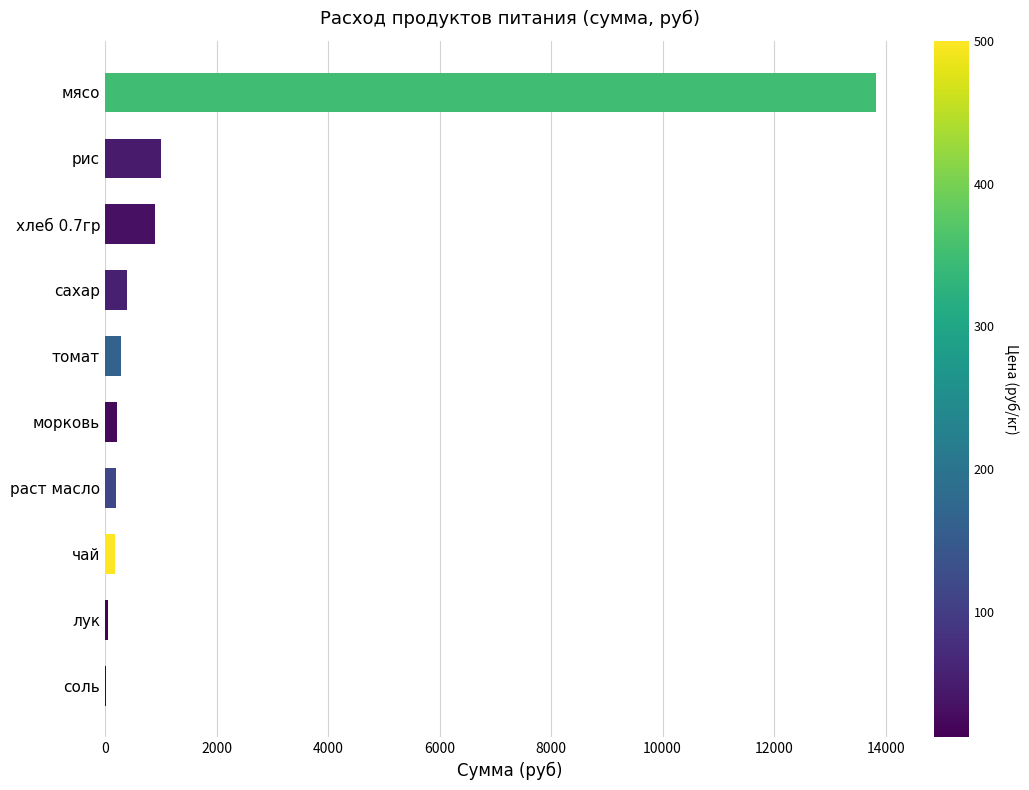

Is it true that the value at мясо is 3181.7?

False